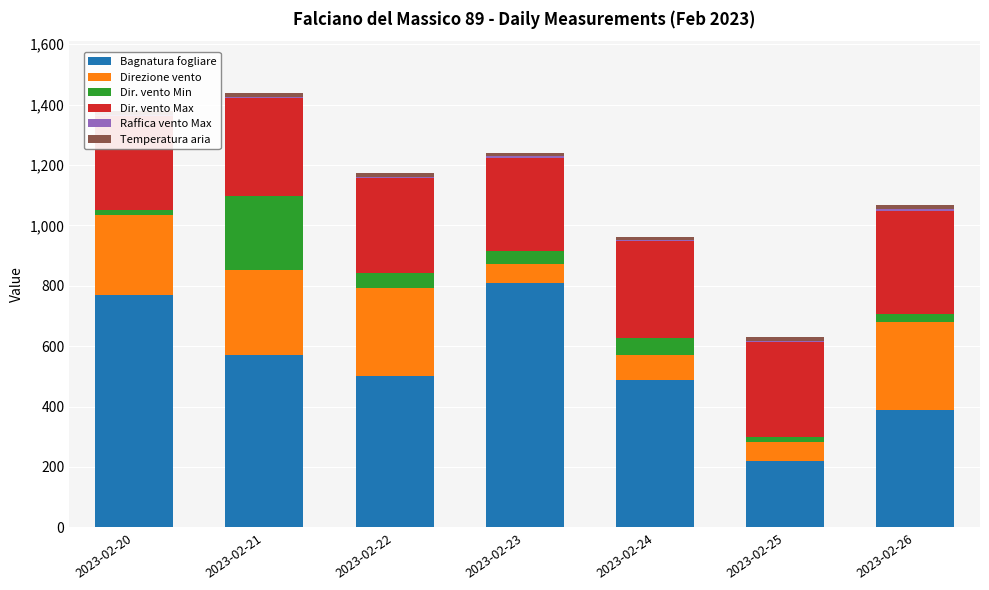

What is the maximum value for Bagnatura fogliare?

809.3